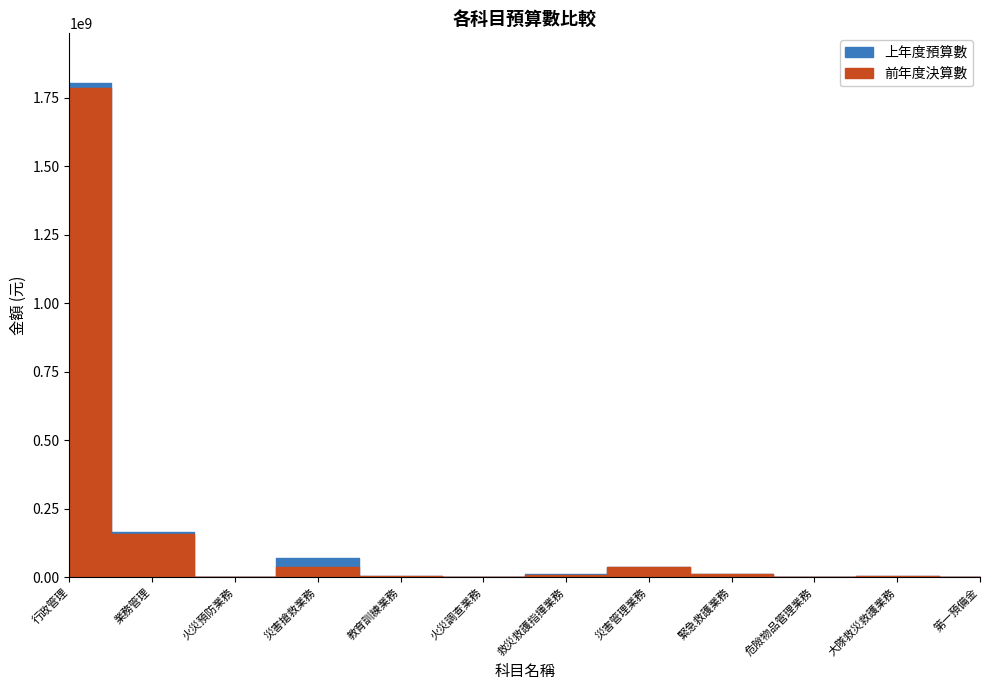

Where does the 前年度決算數 series first go above 8379000?

行政管理